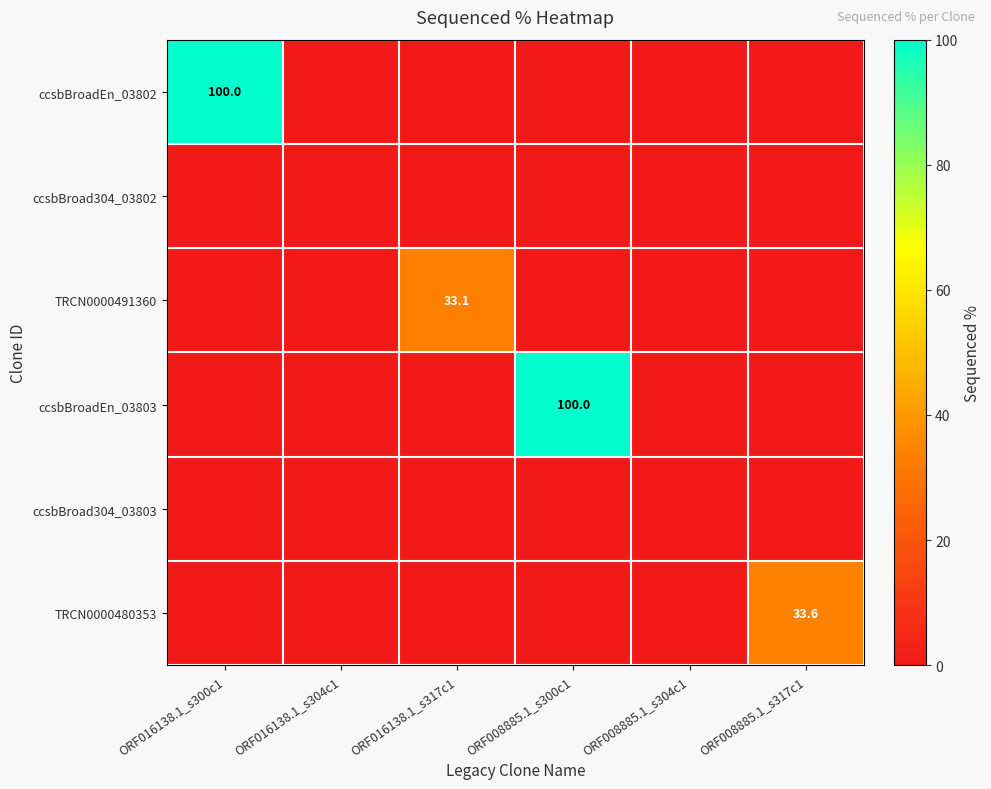

Is it true that TRCN0000480353 equals 0.0 at ORF016138.1_s317c1?

True